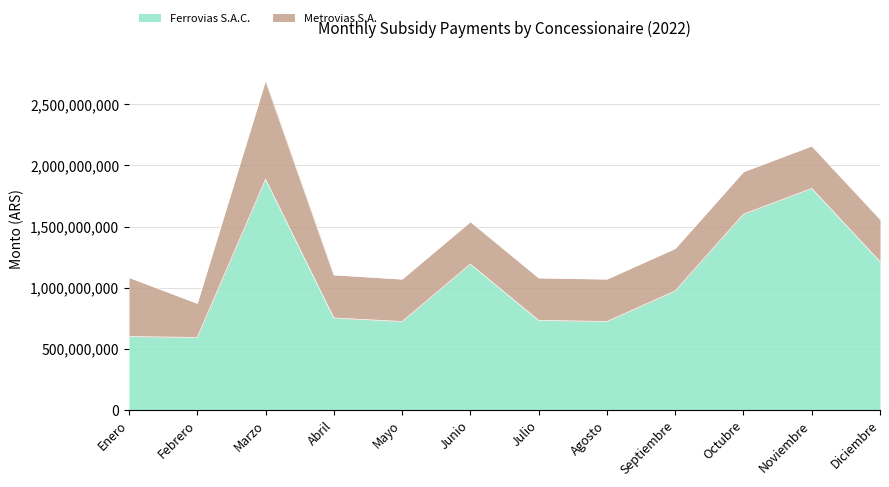

List the labels in order of value, largest first.

Marzo, Noviembre, Octubre, Diciembre, Junio, Septiembre, Abril, Julio, Mayo, Agosto, Enero, Febrero